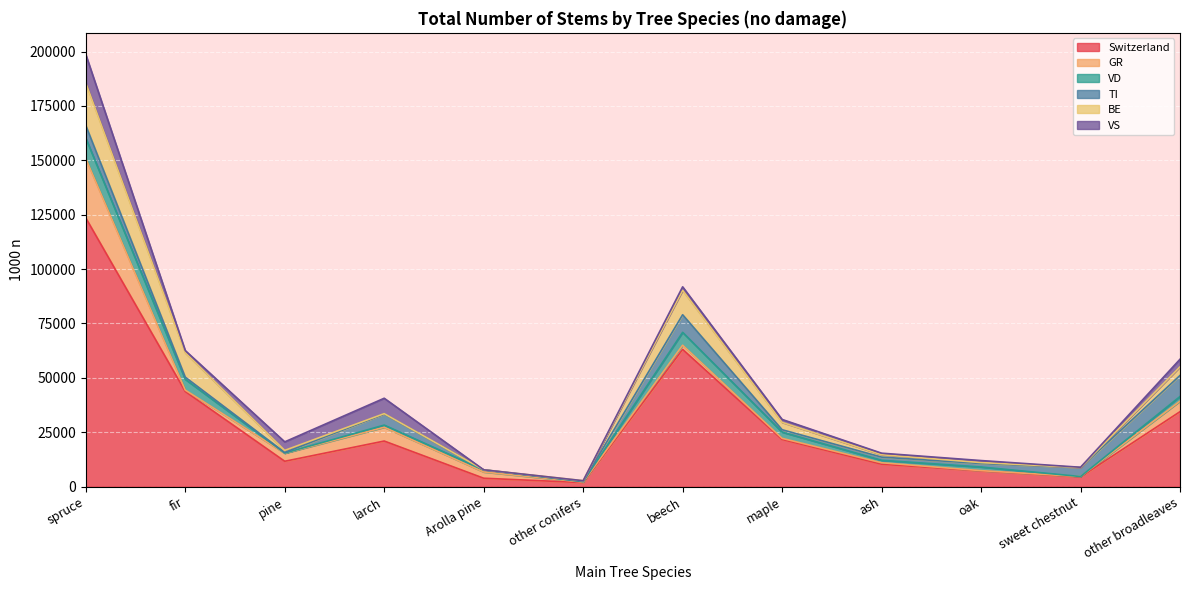

Count the number of categories in the chart.

12